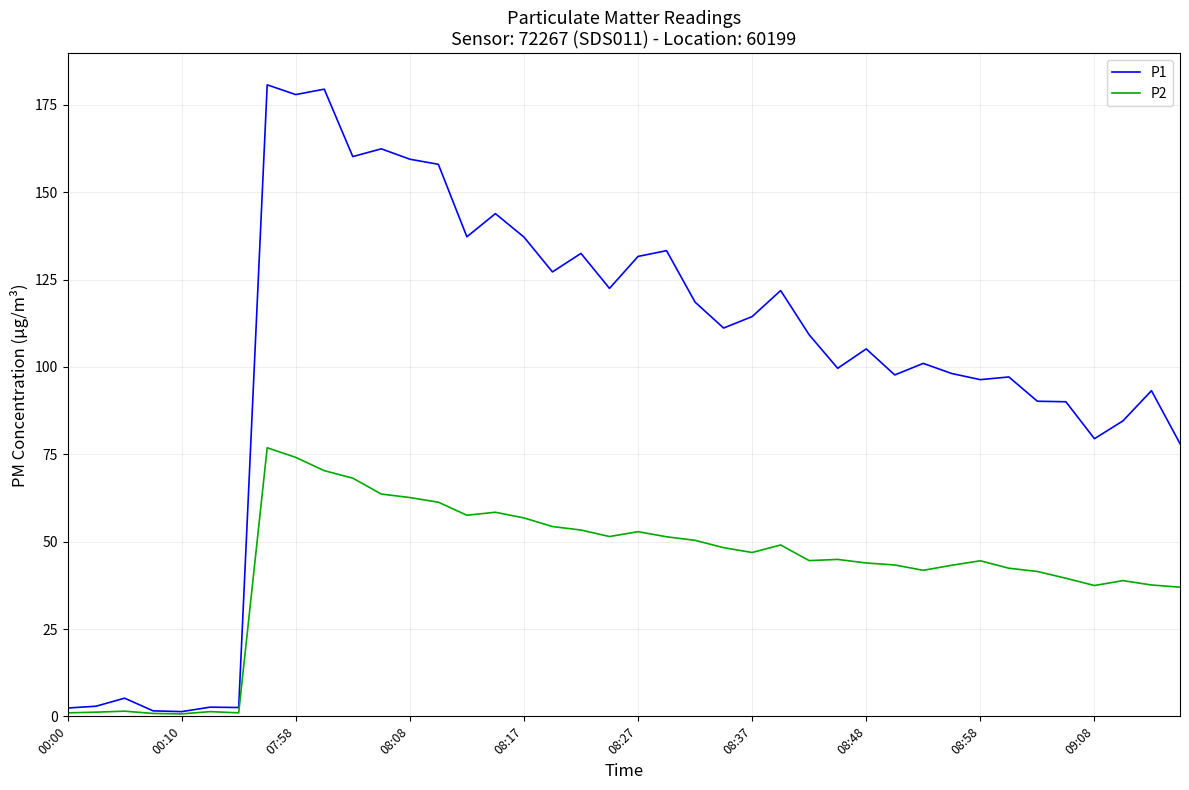

List the series in order of their peak value, highest first.

P1, P2